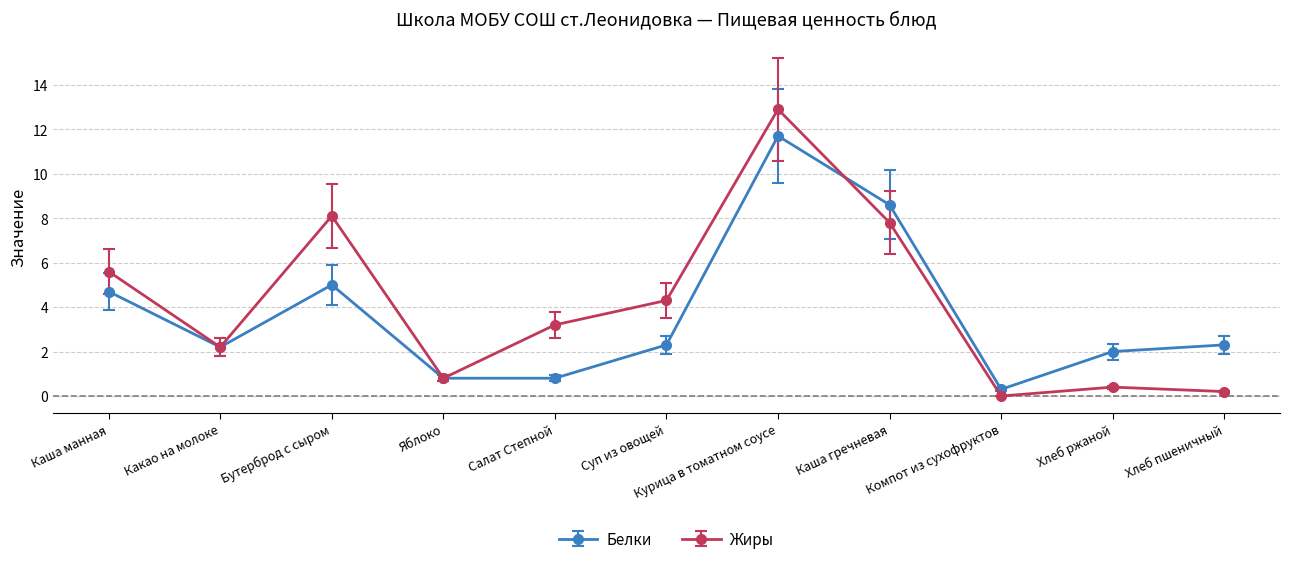

Which series ends up on top after the final intersection of Жиры and Белки?

Белки